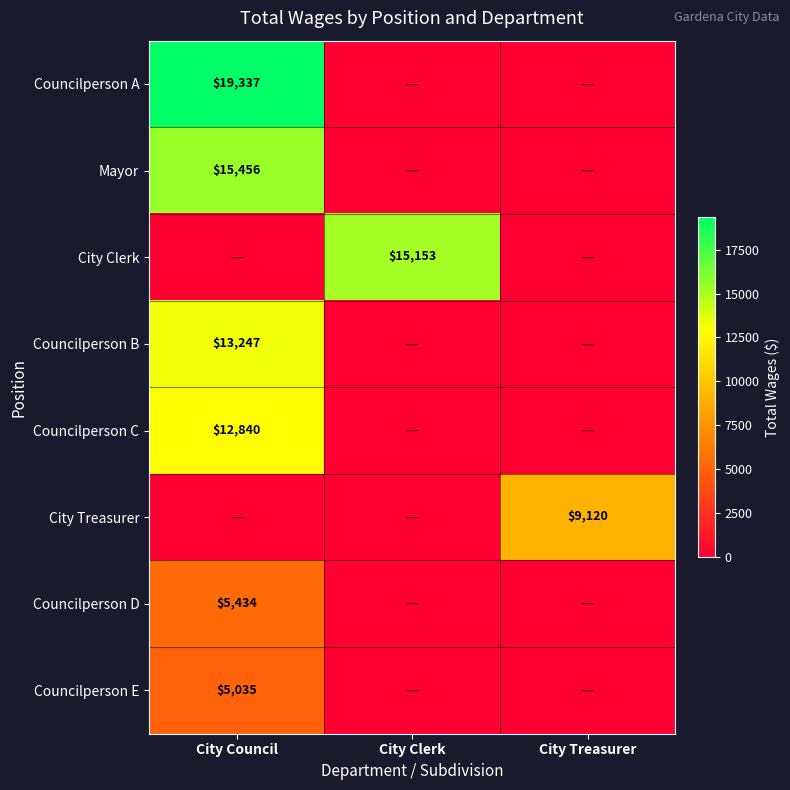

Between City Council and City Clerk, which is larger?

City Council